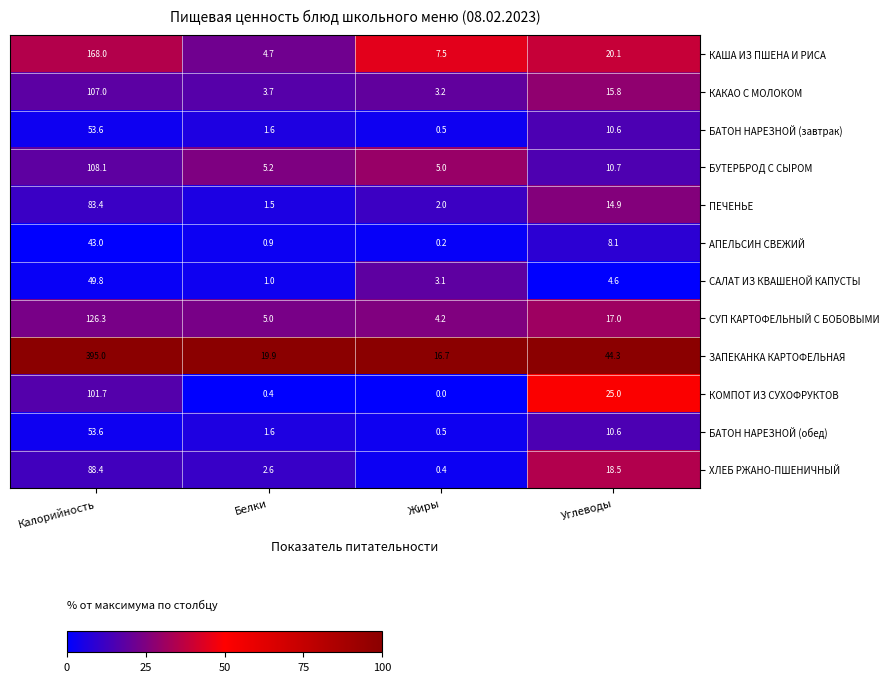

At which label does БАТОН НАРЕЗНОЙ (обед) first exceed 10?

Калорийность